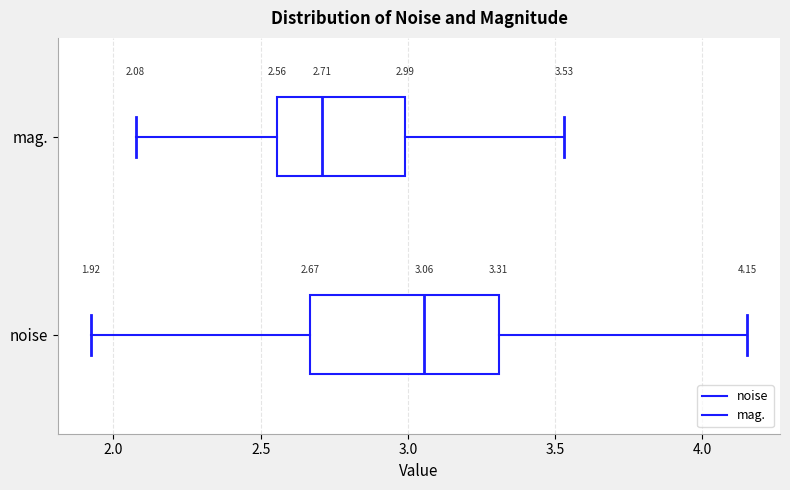

Which box has the furthest to the left median line?

mag.